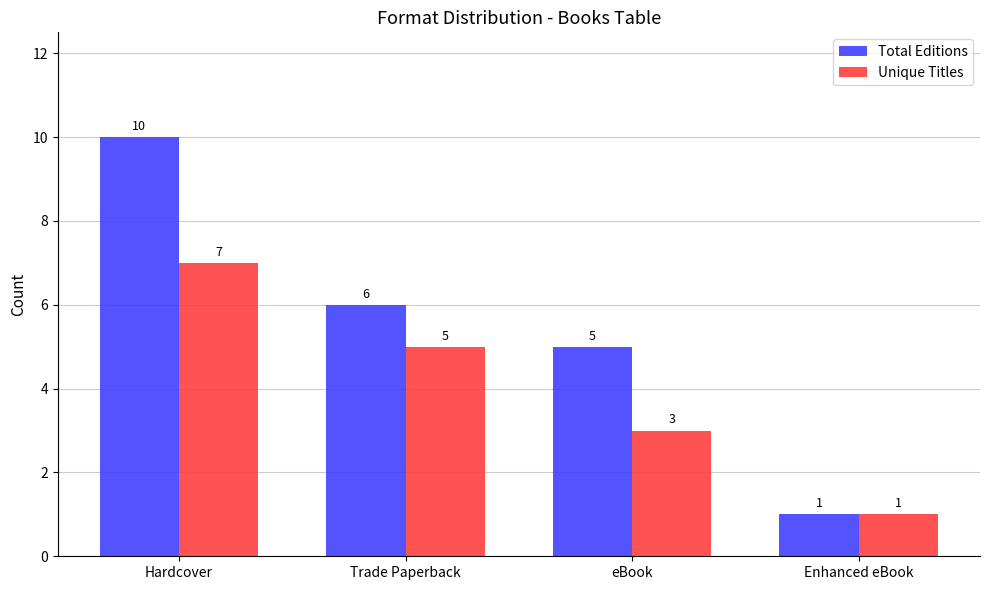

What is the label of the 2nd bar from the left?

Trade Paperback